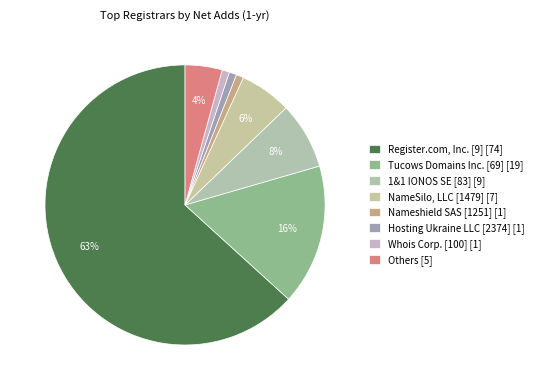

How many segments does this pie chart have?

8